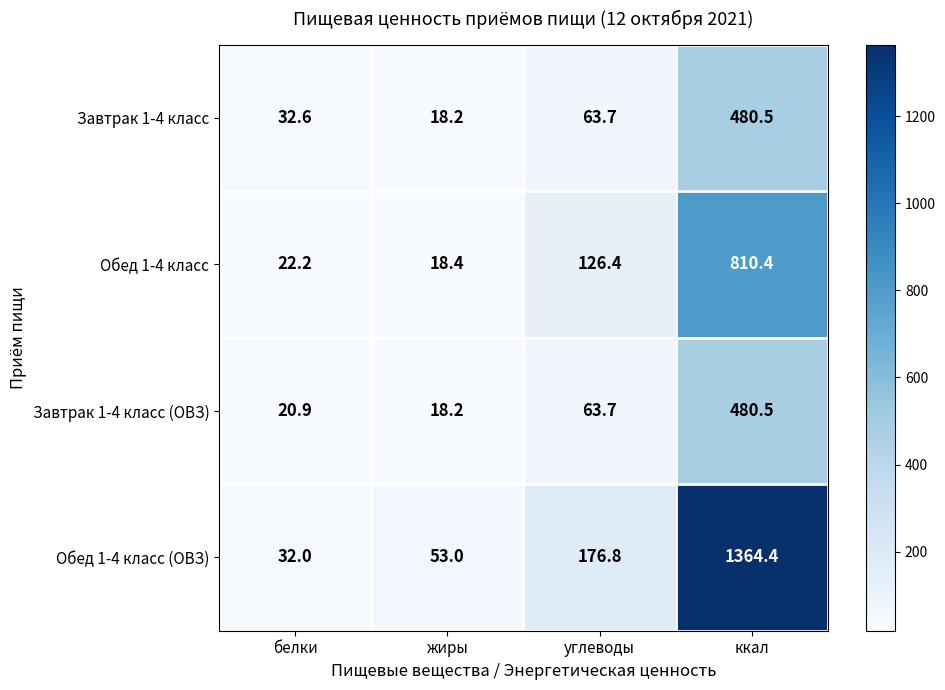

At which category is the sum across all series the highest?

ккал